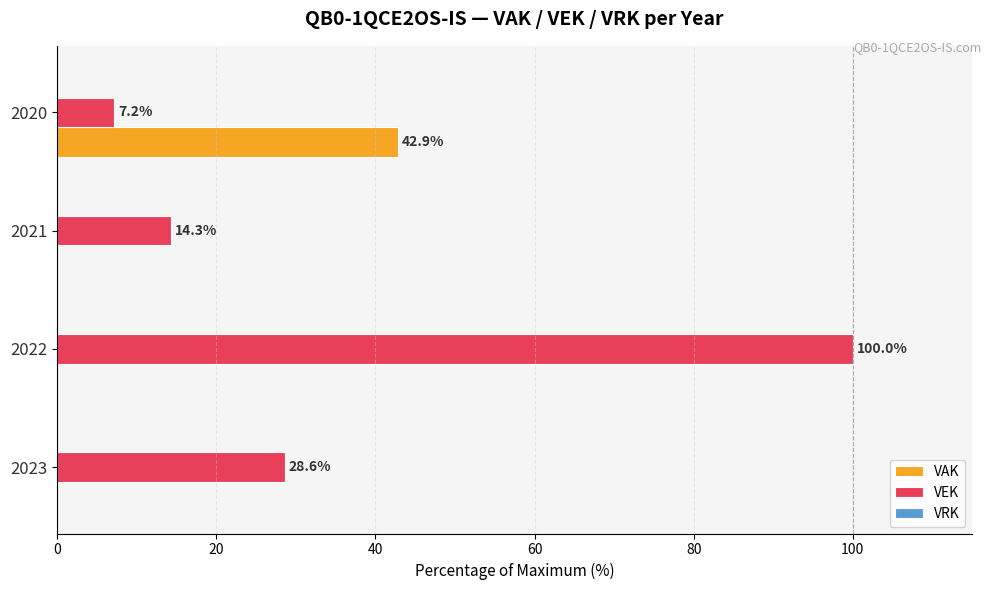

The value of VEK at 2020 is 2.6. True or false?

False